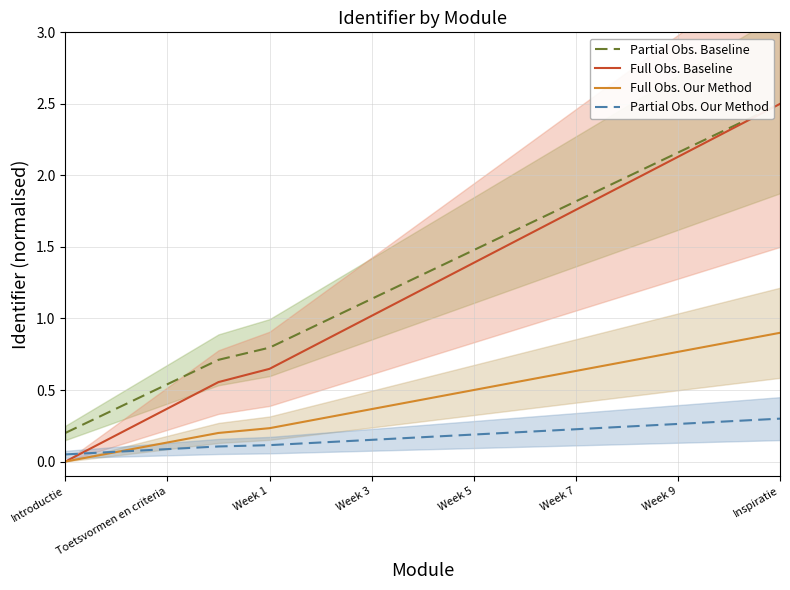

Which category has the highest value in the Full Obs. Our Method series?

Inspiratie